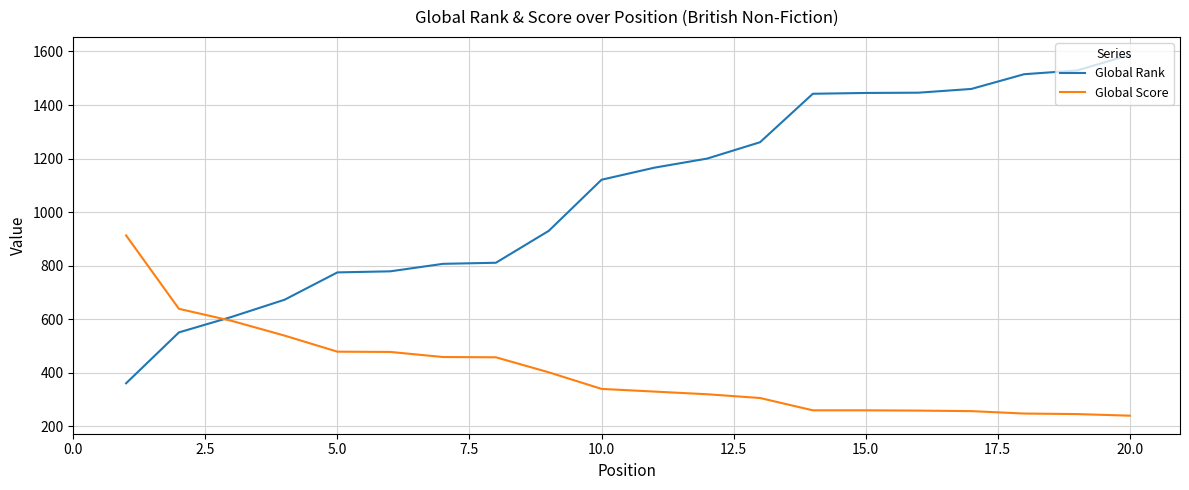

What is the greatest value displayed?

1587